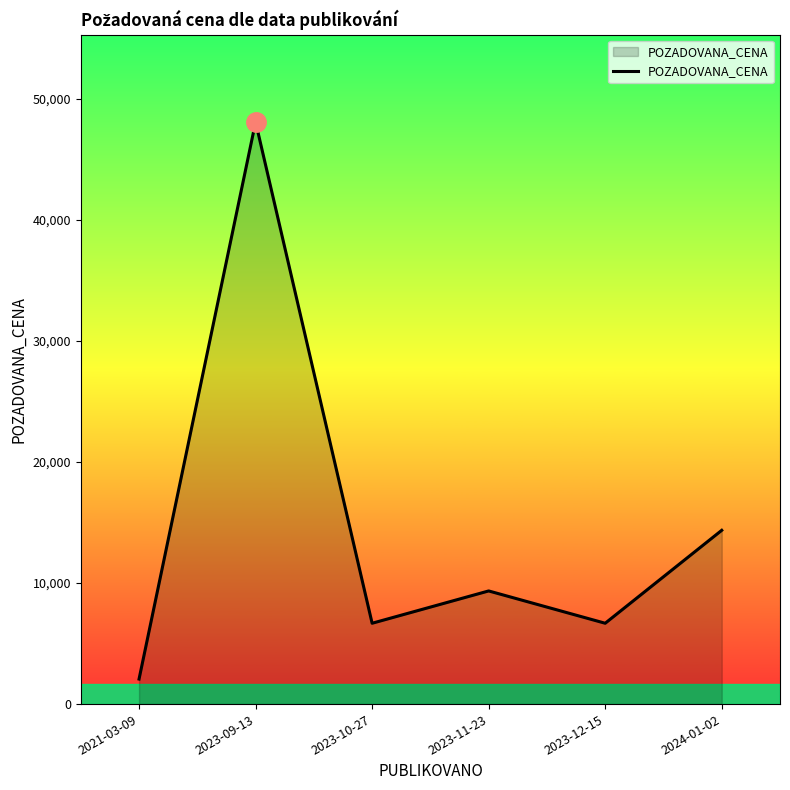

What is the minimum value shown in the chart?

2070